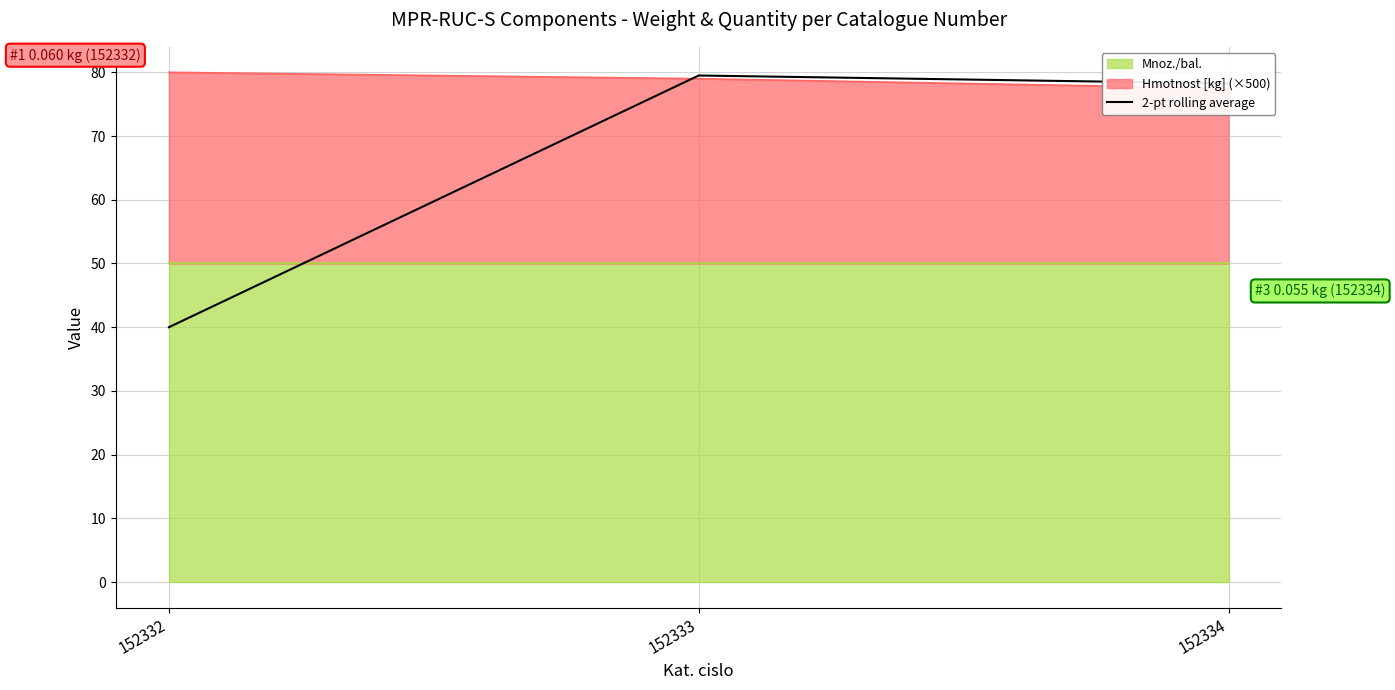

What is the maximum value shown in the chart?

79.5